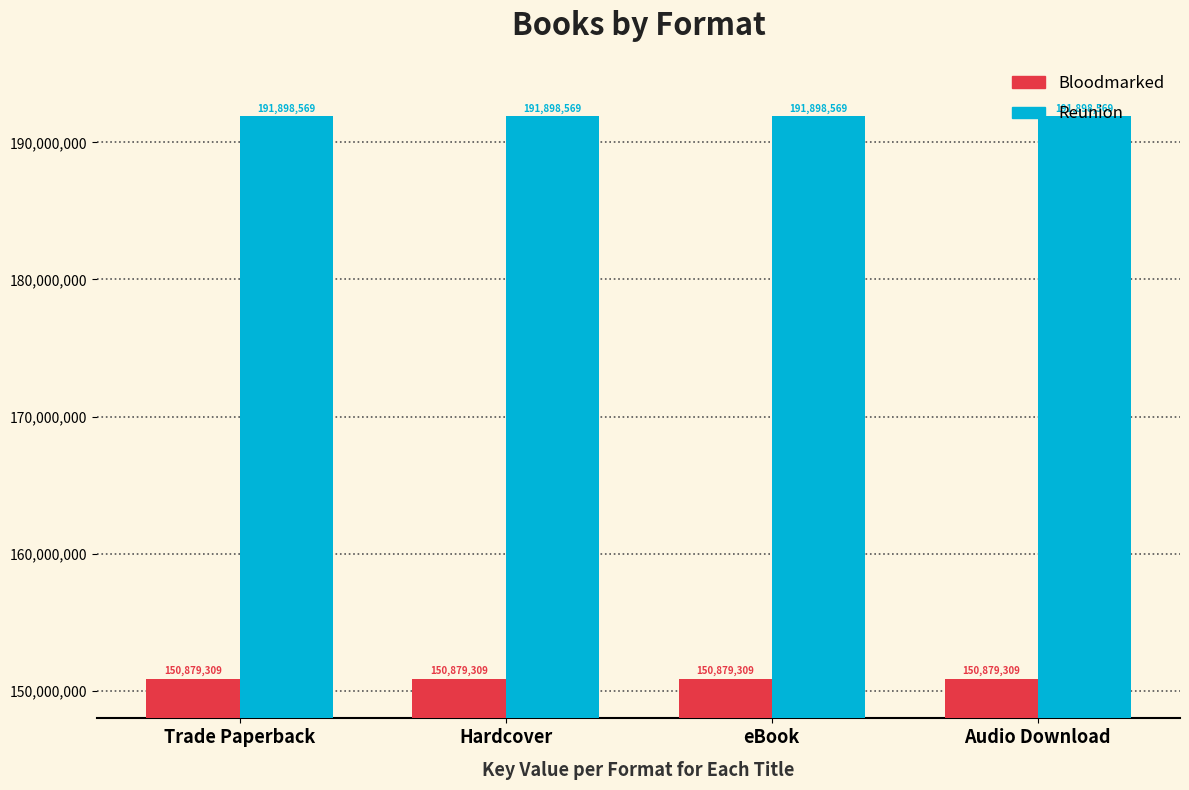

Reading left to right, what are all the values shown in this chart?

Bloodmarked: Trade Paperback=150879309	Hardcover=150879309	eBook=150879309	Audio Download=150879309
Reunion: Trade Paperback=191898569	Hardcover=191898569	eBook=191898569	Audio Download=191898569